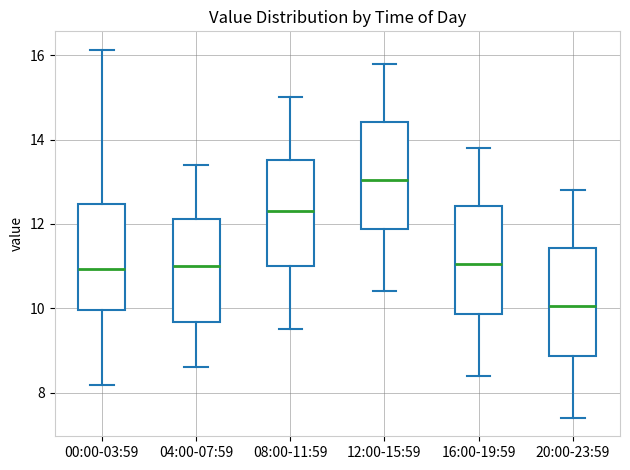

Where is the lower edge of the box for 12:00-15:59 on the y-axis? The values are not printed on the chart, so give them approximately, as read against the axis.

11.8